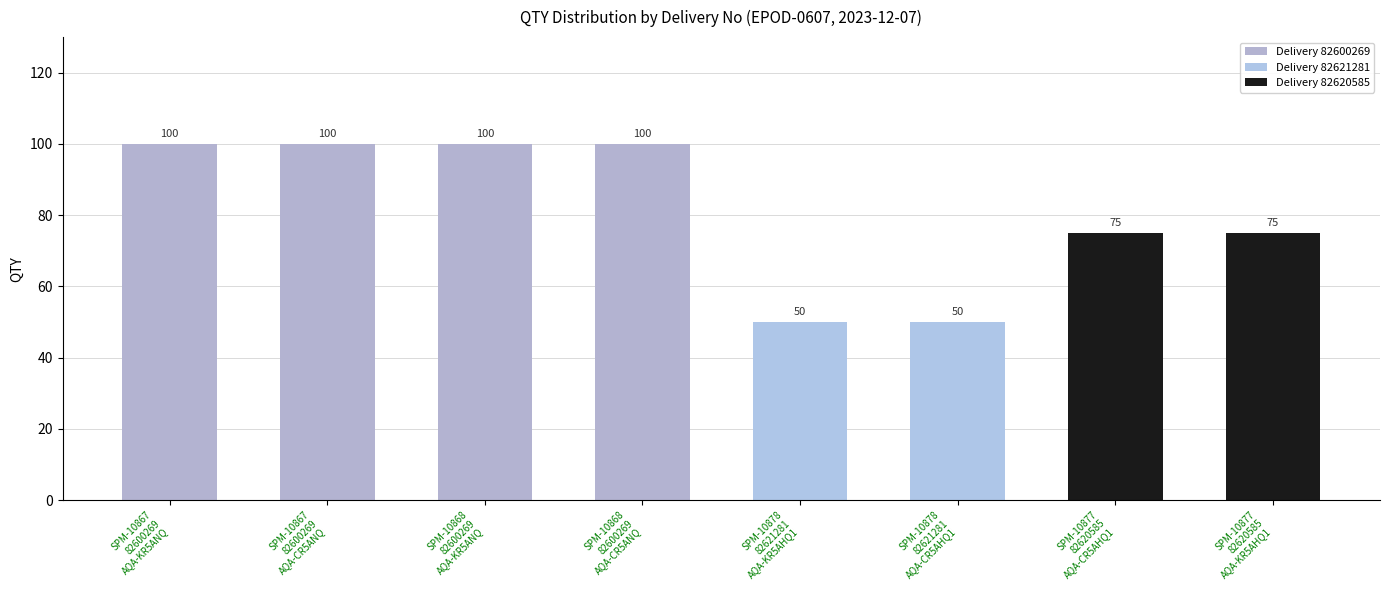

What is the approximate value at SPM-10868
82600269
AQA-KR5ANQ?

100